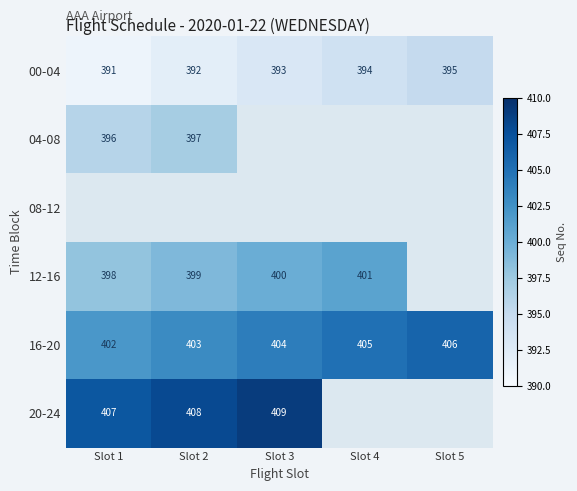

What is the approximate value of 16-20 at Slot 4?

405